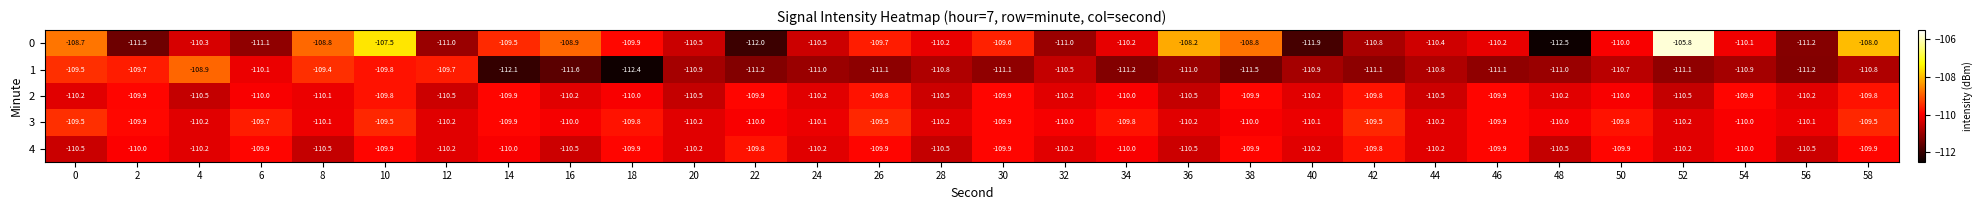

What is the minimum value shown in the chart?

-112.5